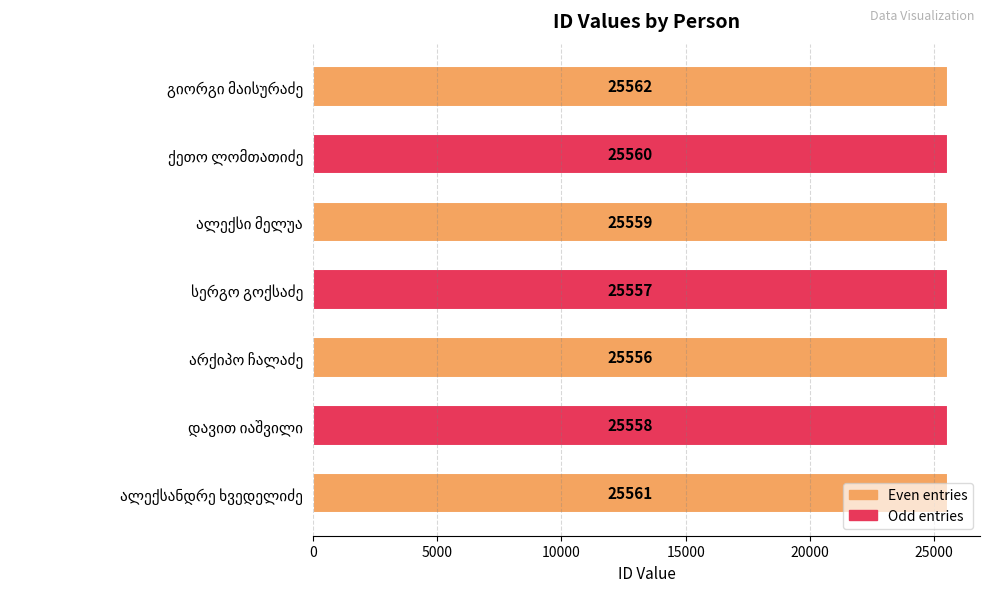

What is the smallest value displayed?

25556